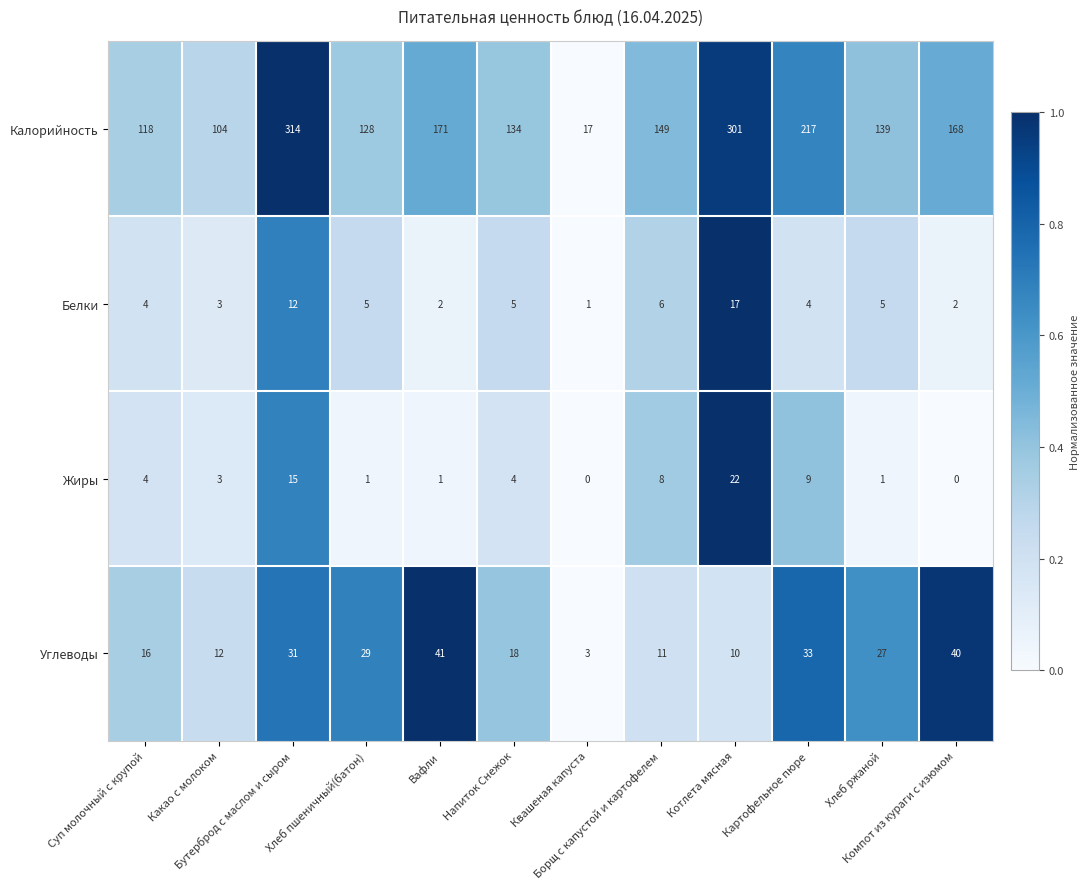

Which series has the largest range (max minus min)?

Калорийность